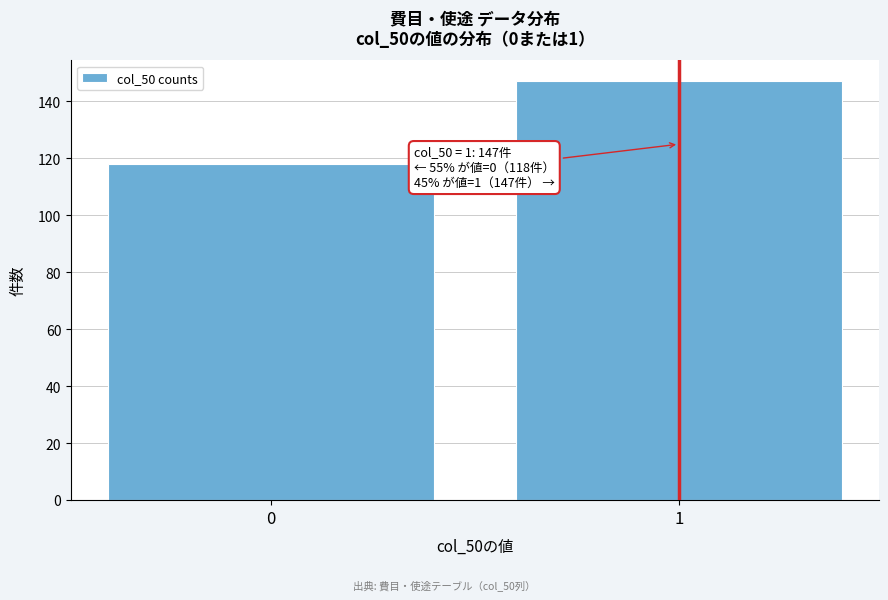

Reading left to right, transcribe all the data shown in this chart.

0=118	1=147